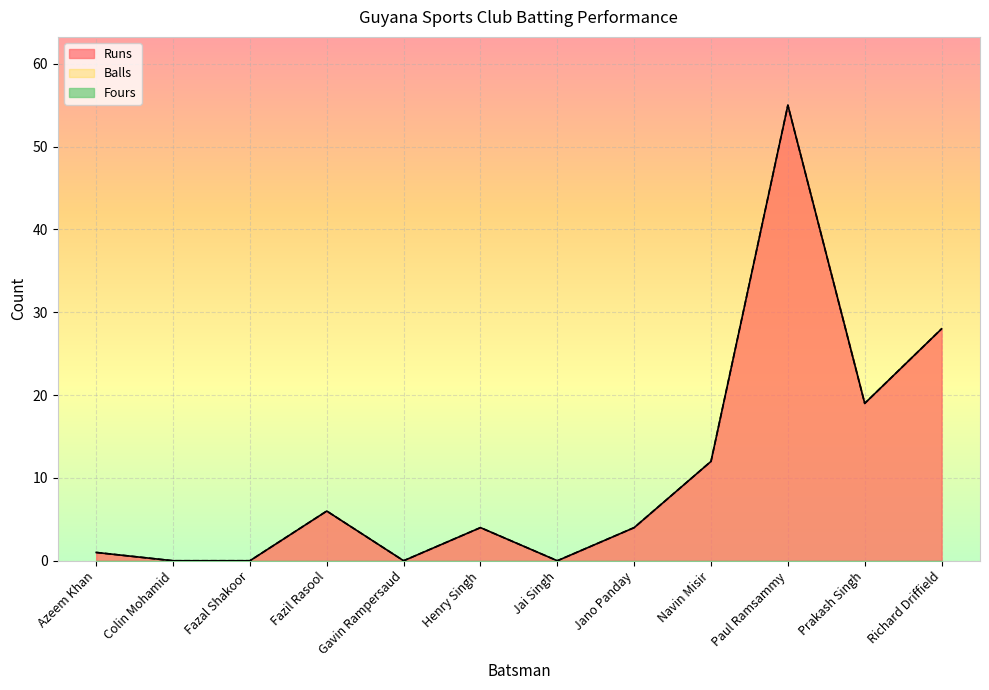

How many positive values does the Balls series have?

8